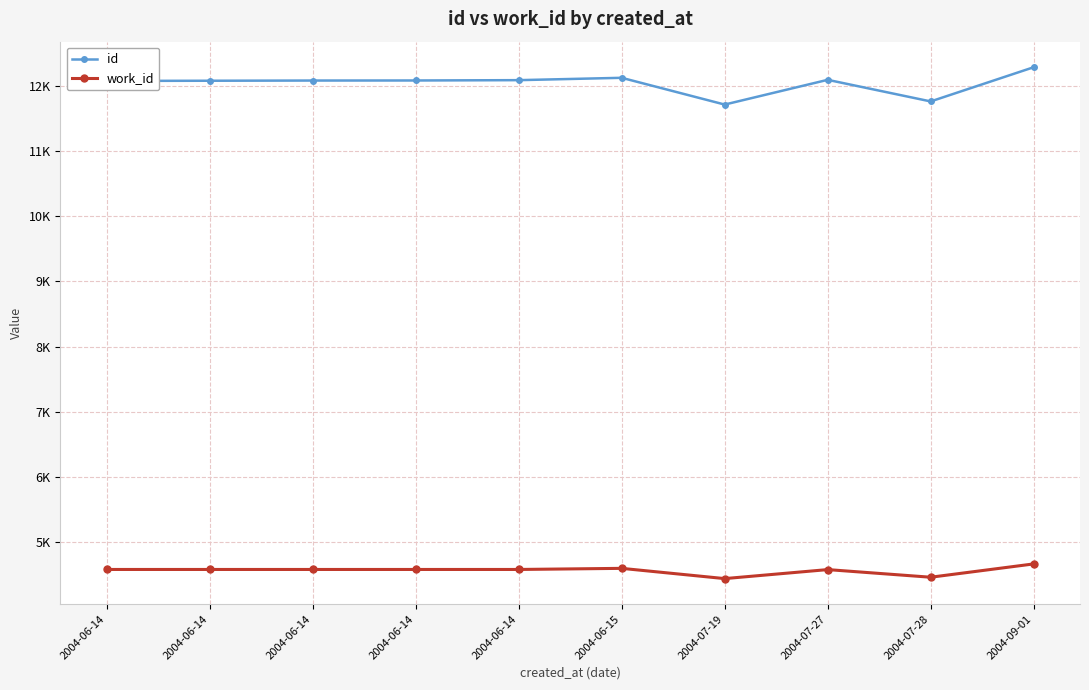

Does the chart have visible grid lines?

Yes